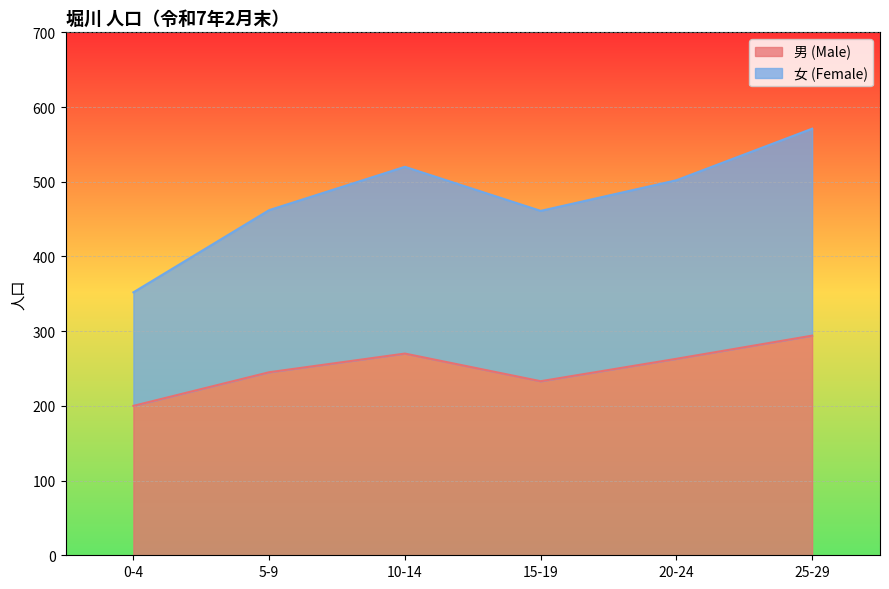

Reading left to right, list all the values displayed in this chart.

男 (Male): 200	245	270	233	263	294
女 (Female): 352	462	520	461	502	571